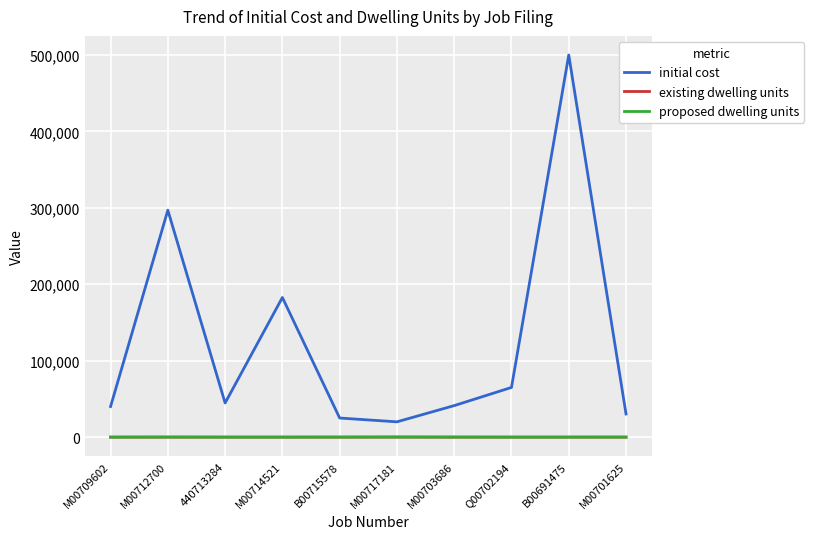

Does the chart display data point markers on the line(s)?

No